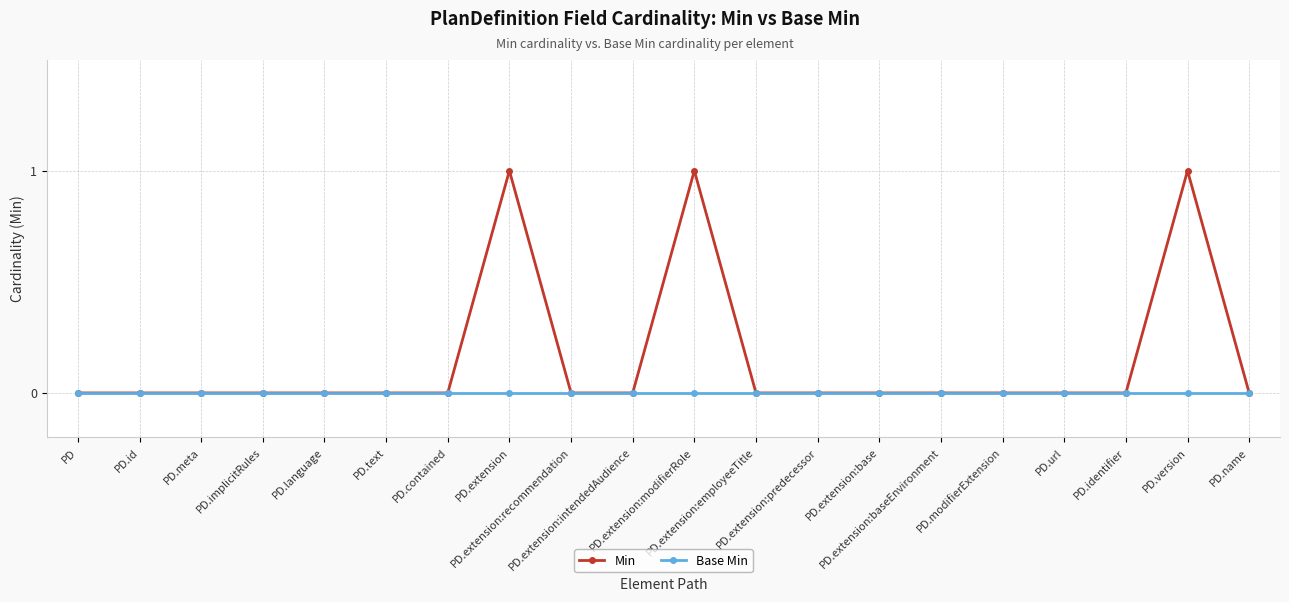

What is the label of the 11th point from the right?

PD.extension:intendedAudience